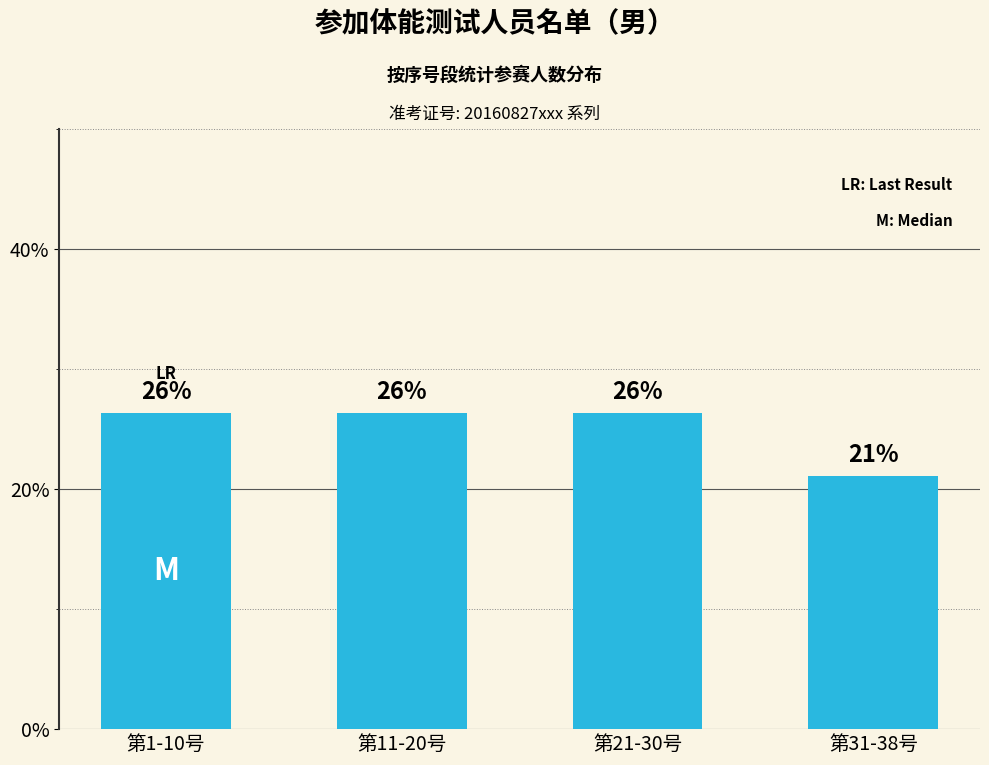

What is the label of the 4th bar from the left?

第31-38号